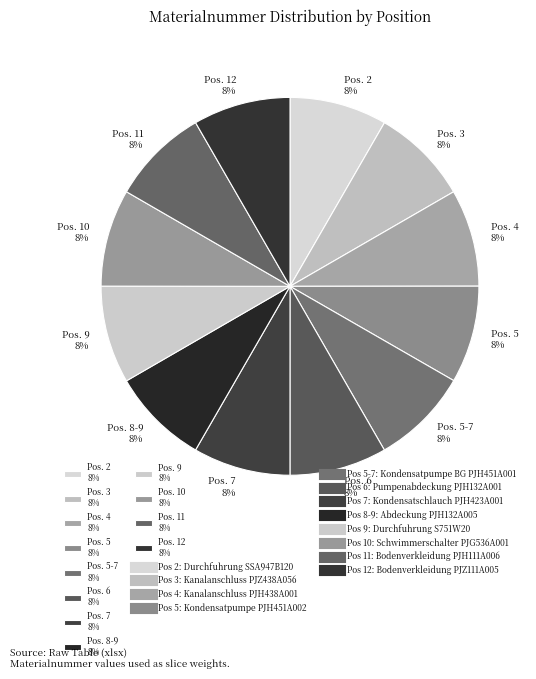

How many segments does this pie chart have?

12